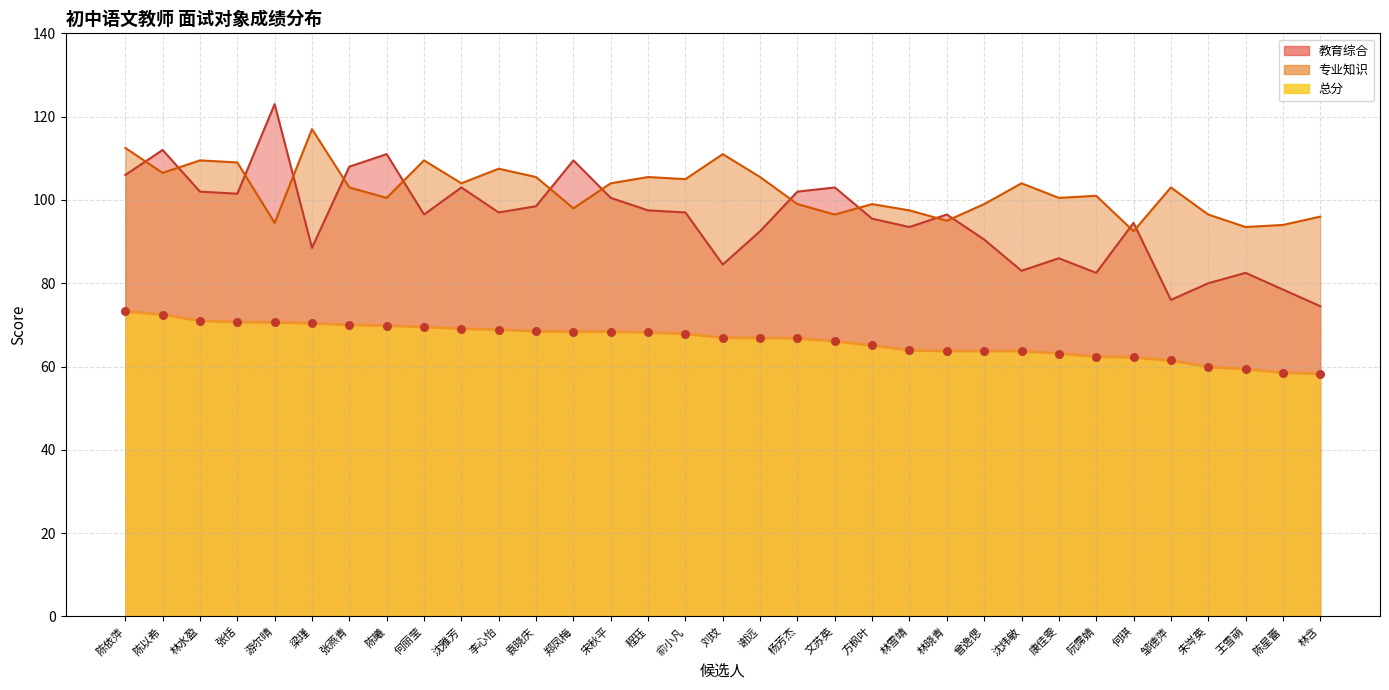

Which series contains the highest Y value?

教育综合